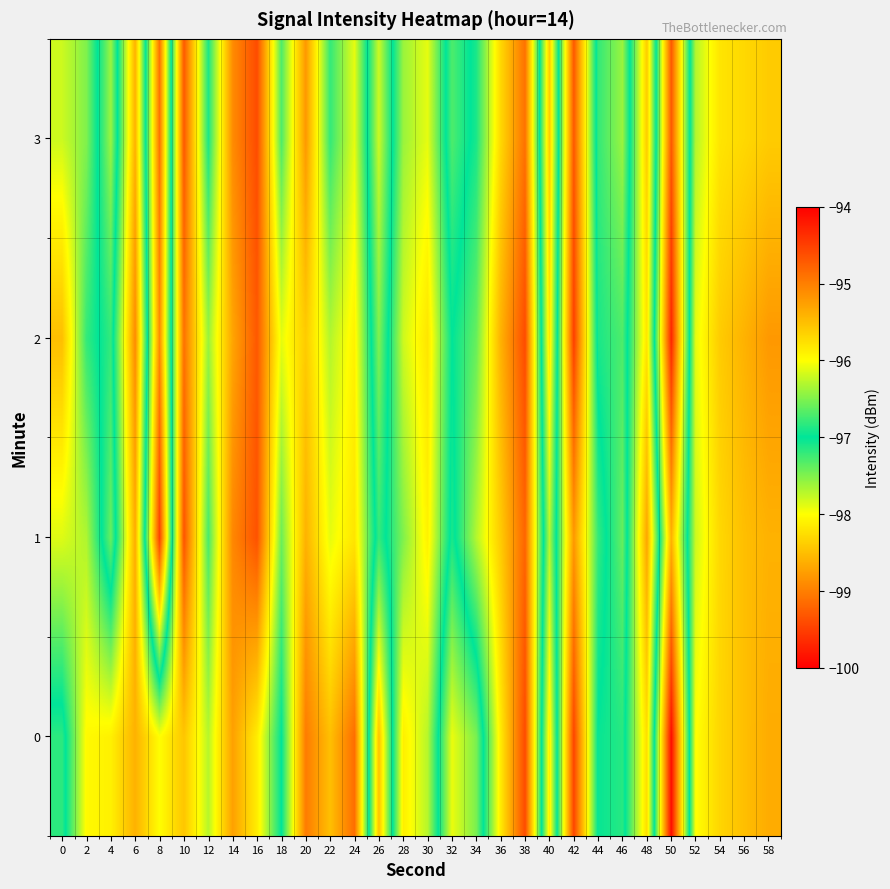

Rank the series by their maximum value, from highest to lowest.

2, 0, 3, 1